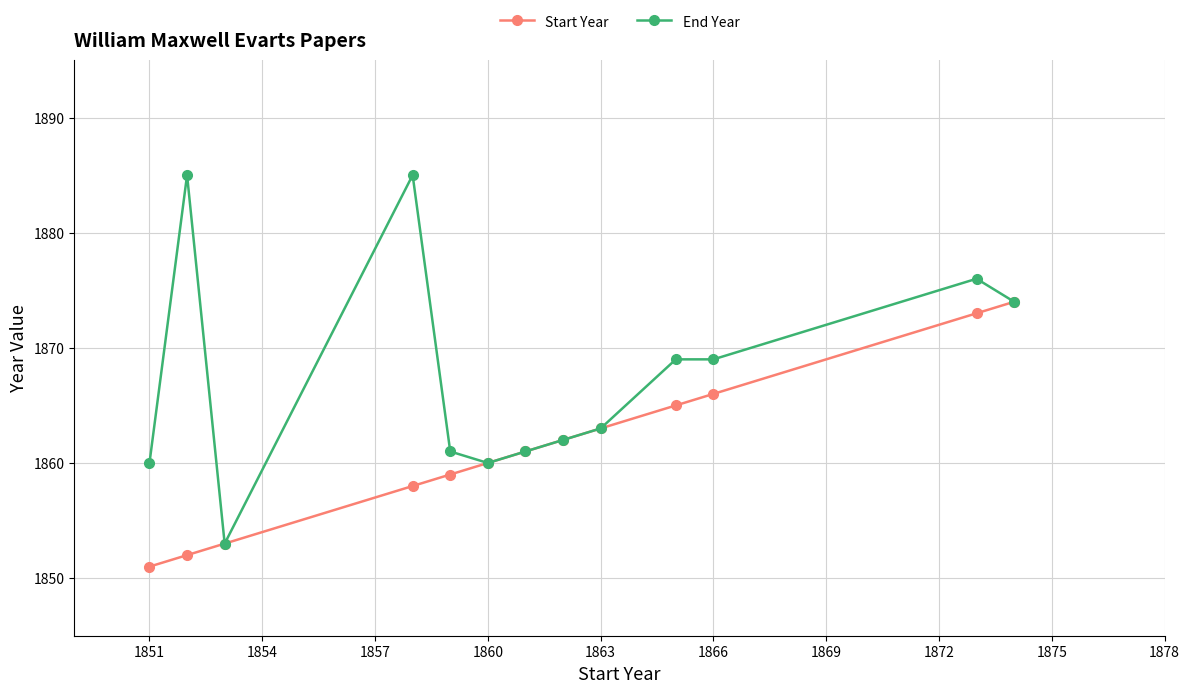

Reading left to right, what are all the values shown in this chart?

Start Year: 1851	1852	1853	1858	1859	1860	1861	1862	1863	1865	1866	1873	1874
End Year: 1860	1885	1853	1885	1861	1860	1861	1862	1863	1869	1869	1876	1874